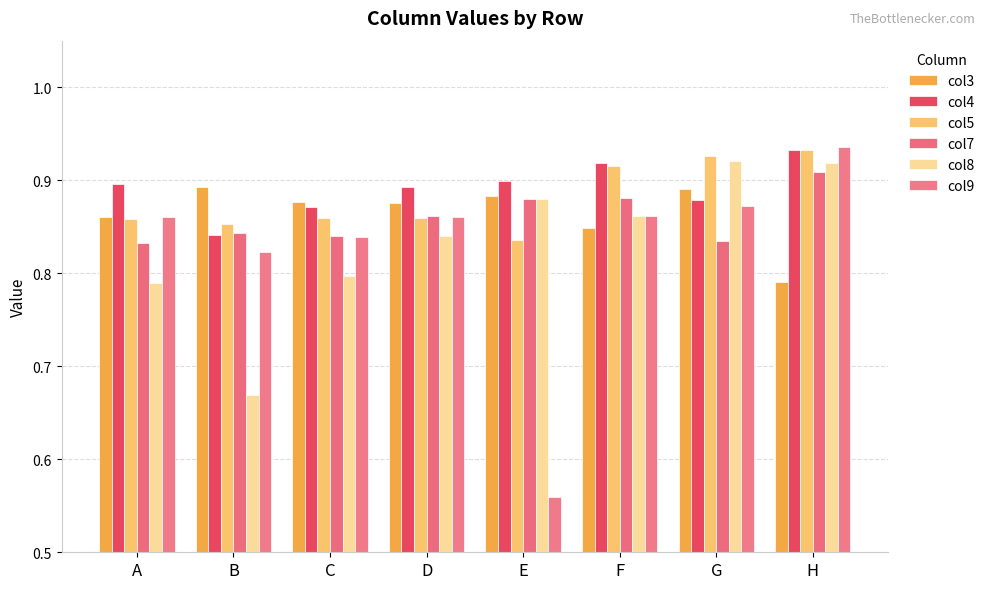

Does the chart contain any negative values?

No